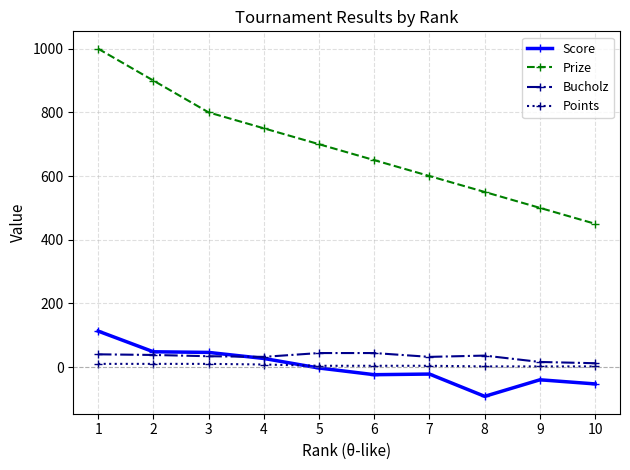

The value of Score at 9 is -40. True or false?

True